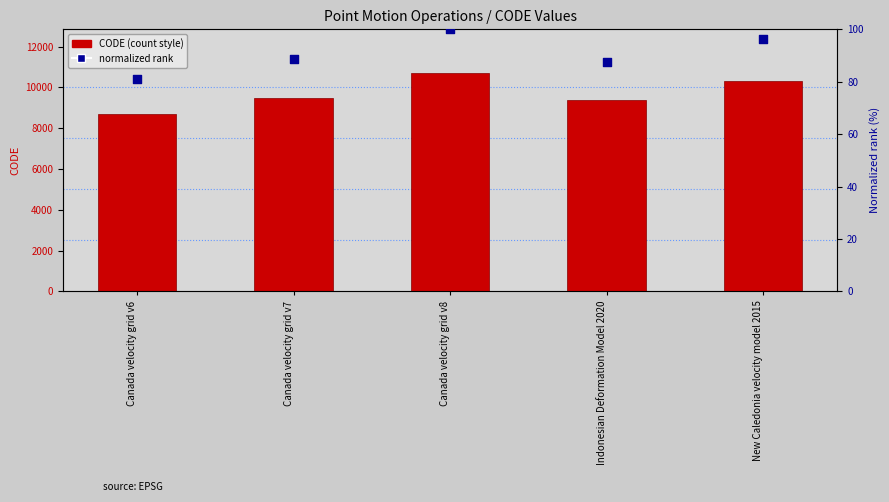

Which series has the largest total across all categories?

CODE